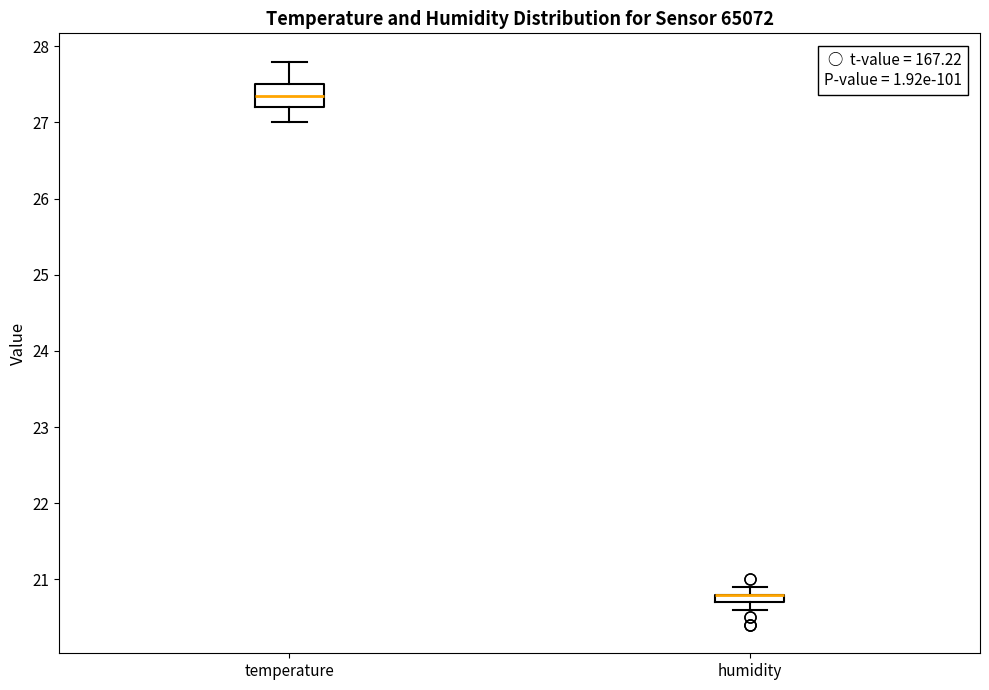

Comparing the boxes themselves (not the whiskers), which one is the tallest?

temperature